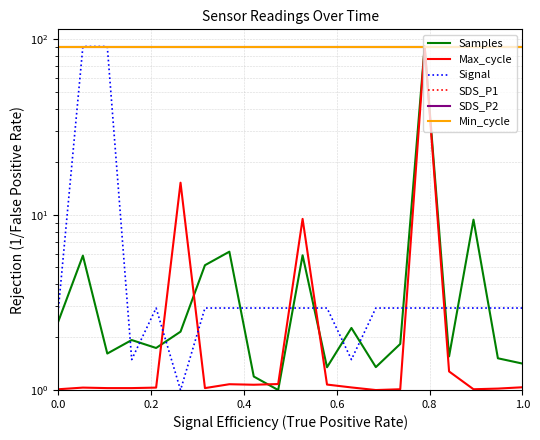

The SDS_P2 series shows 43.6 at 17. True or false?

False